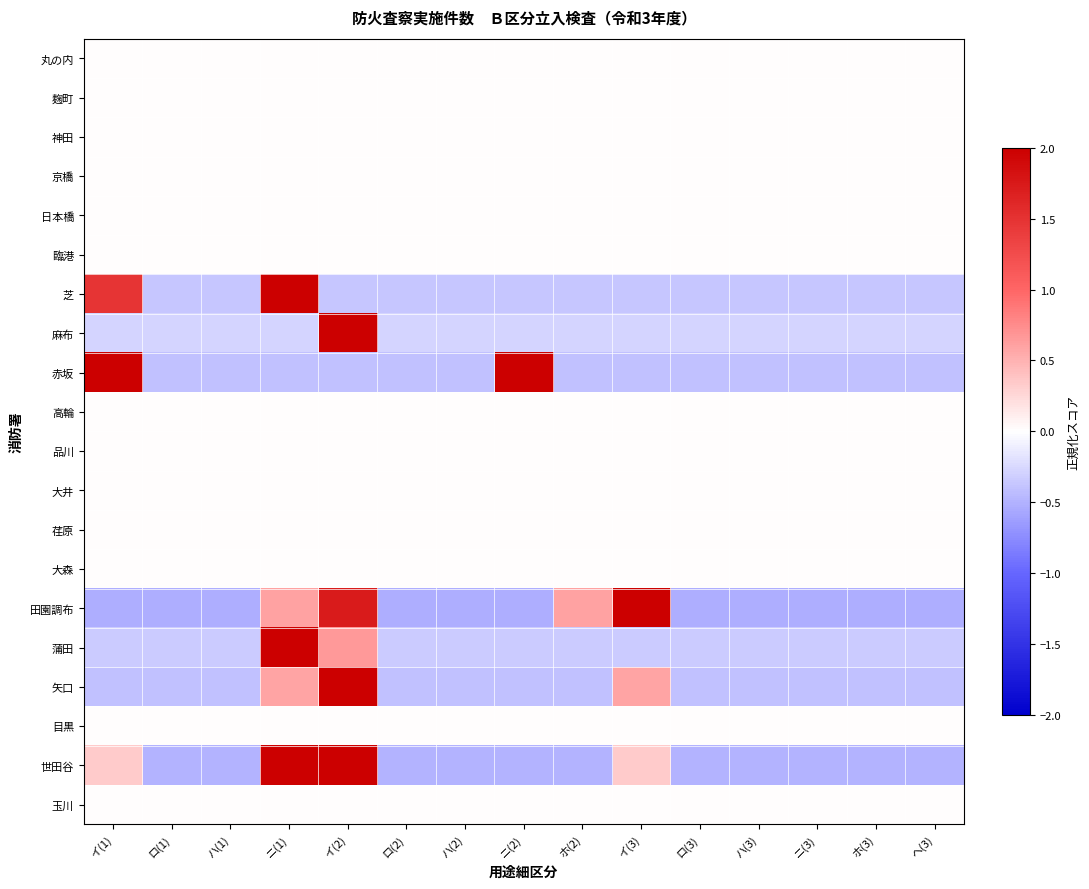

What is the spread (max minus min) of values at ホ(2)?

1.1